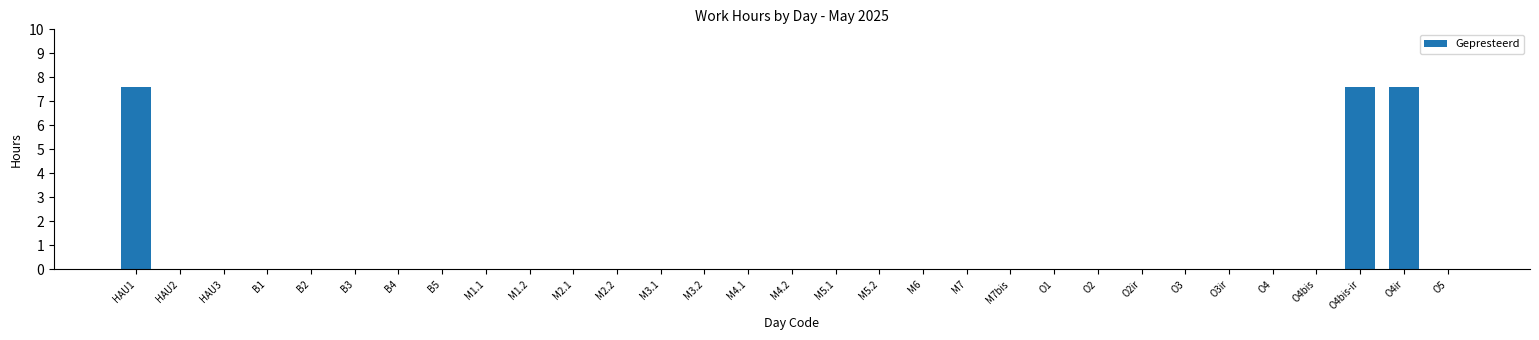

How many series are shown in this chart?

1